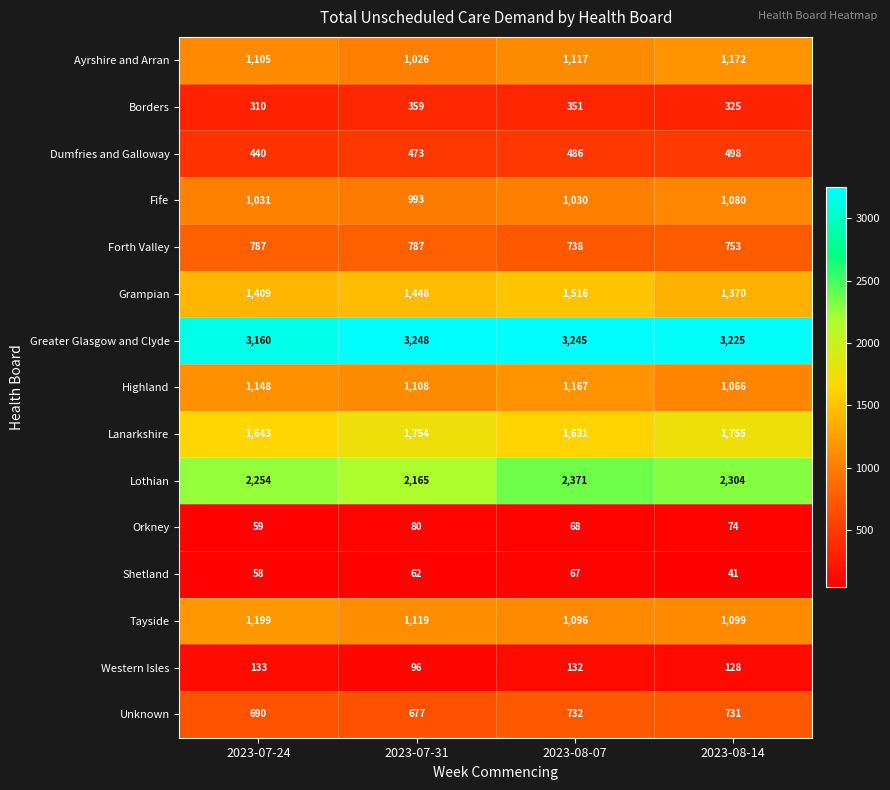

Which series has the widest spread of values?

Lothian